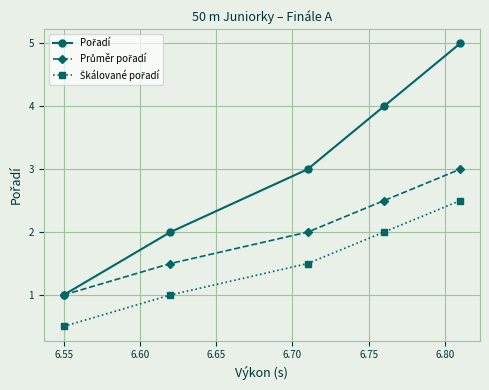

What is the maximum value shown in the chart?

5.0